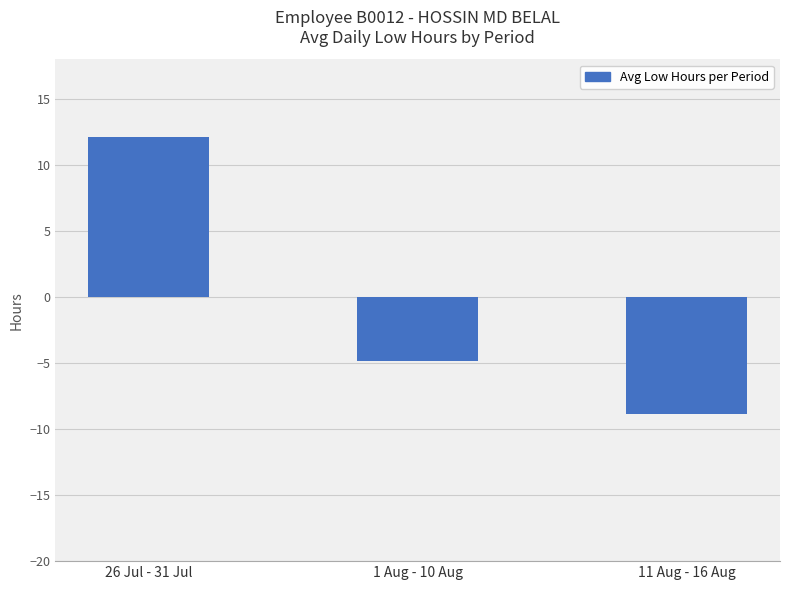

List the labels in order of value, smallest first.

11 Aug - 16 Aug, 1 Aug - 10 Aug, 26 Jul - 31 Jul